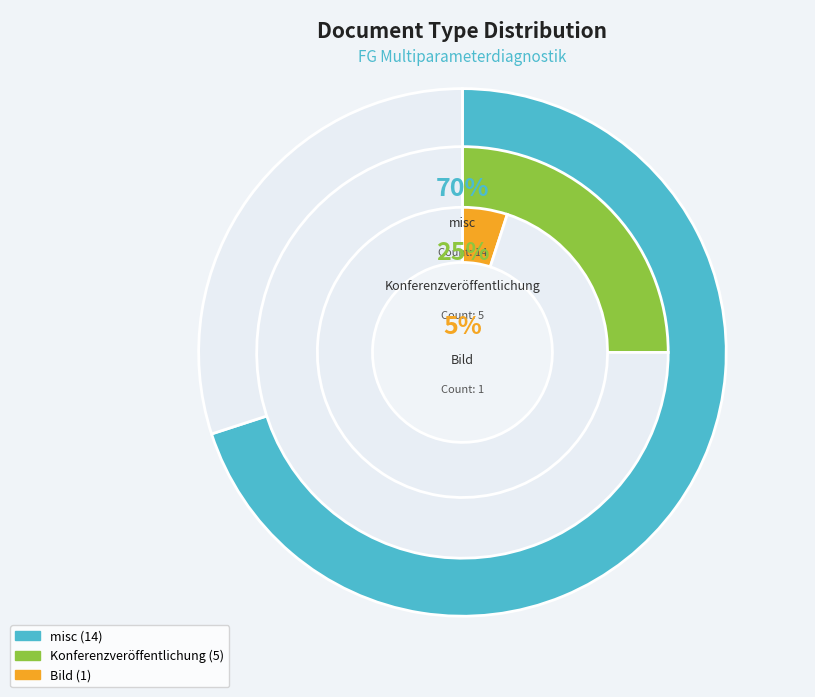

The misc slice represents 70% of the pie. True or false?

True